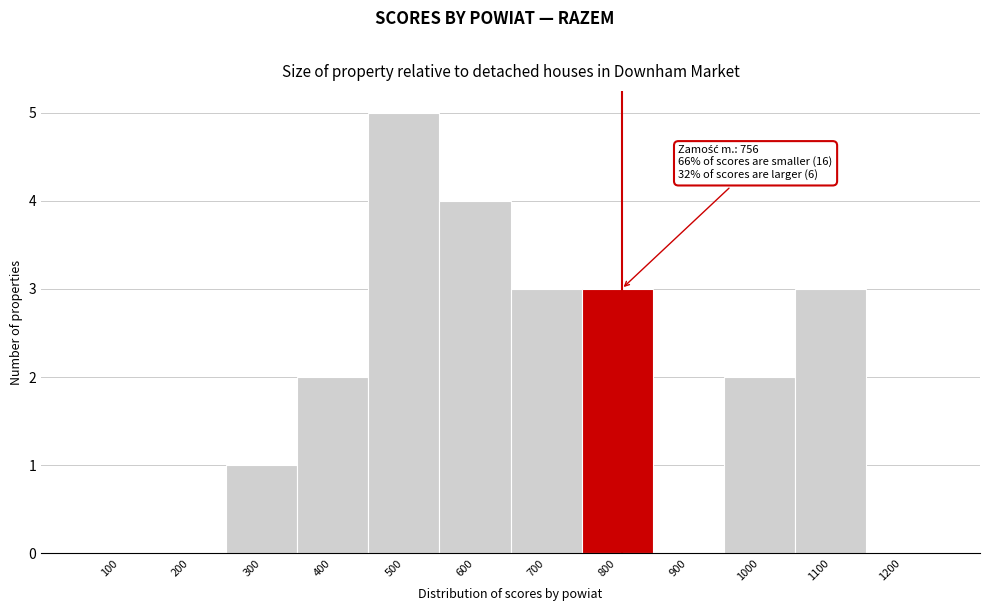

Reading left to right, list all the values displayed in this chart.

100=0	200=0	300=1	400=2	500=5	600=4	700=3	800=3	900=0	1000=2	1100=3	1200=0